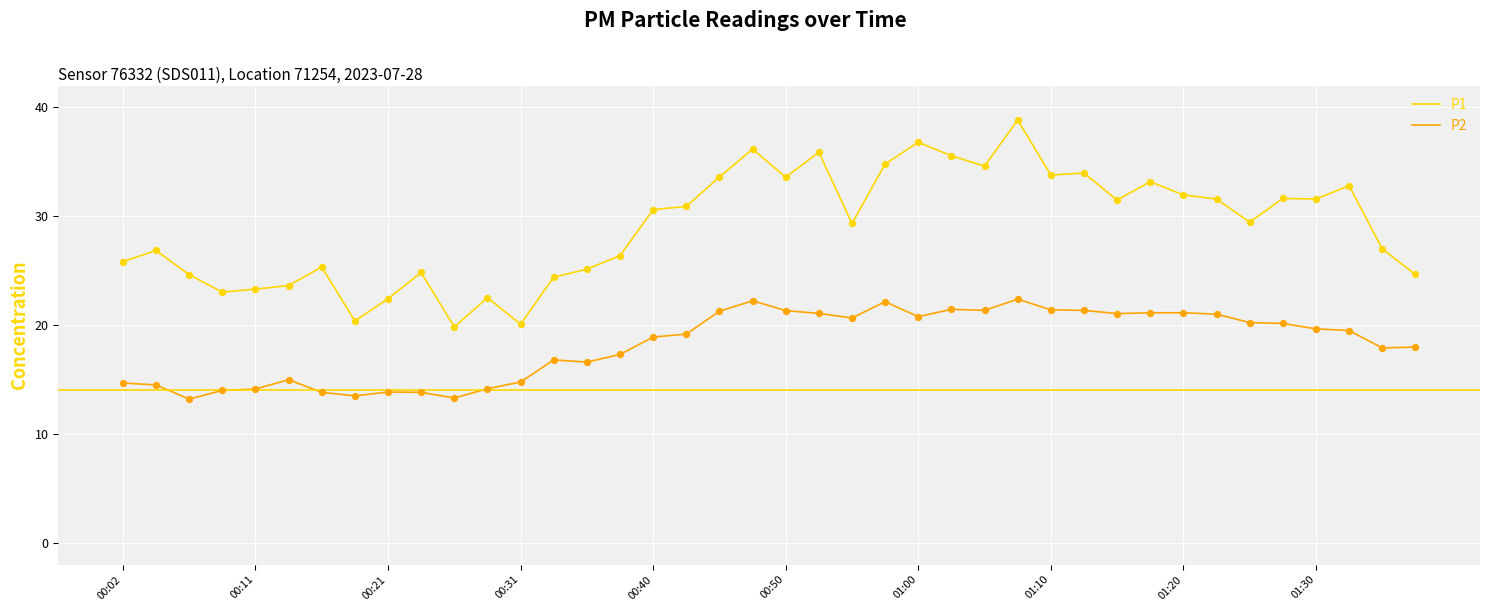

Which series has the largest range (max minus min)?

P1